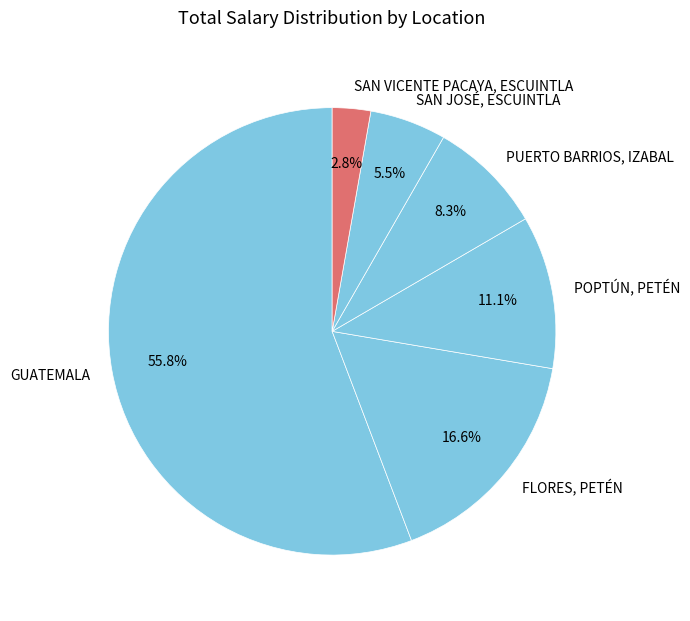

What percentage is the GUATEMALA slice, to the nearest percent?

56%